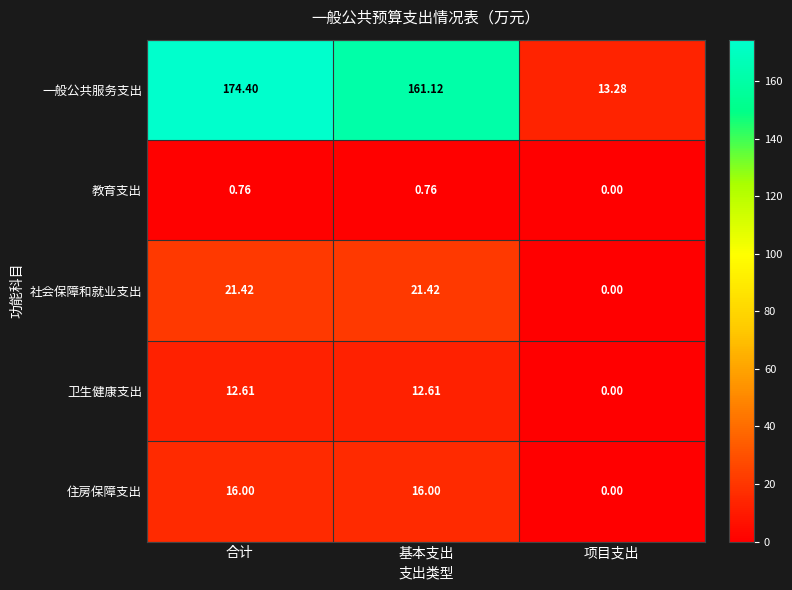

At which category does the chart reach its minimum across all series?

项目支出